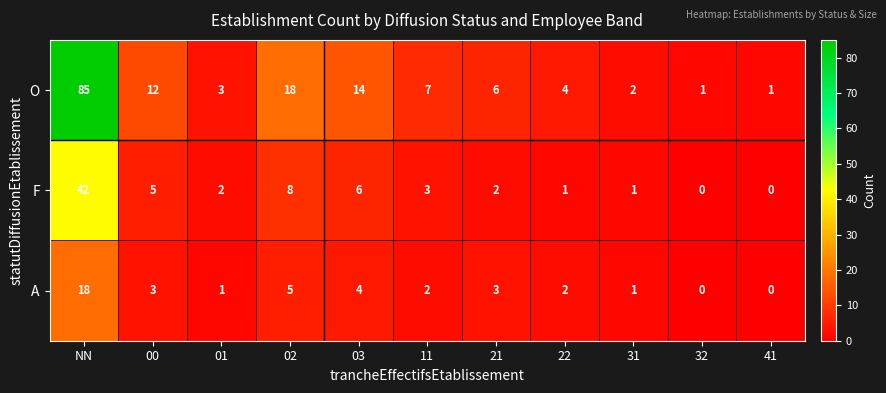

At which category is the sum across all series the highest?

NN